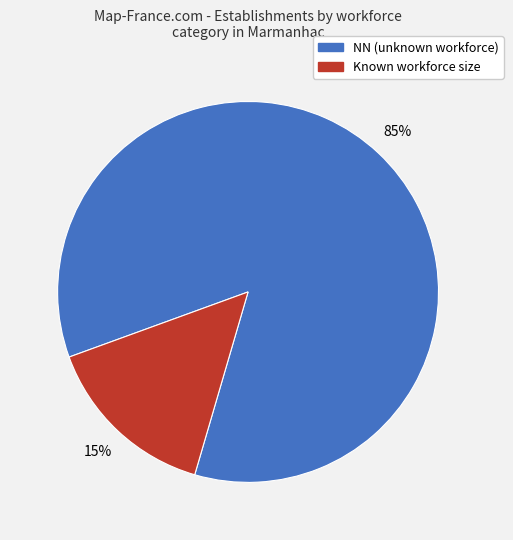

Is there a majority slice in this chart?

Yes